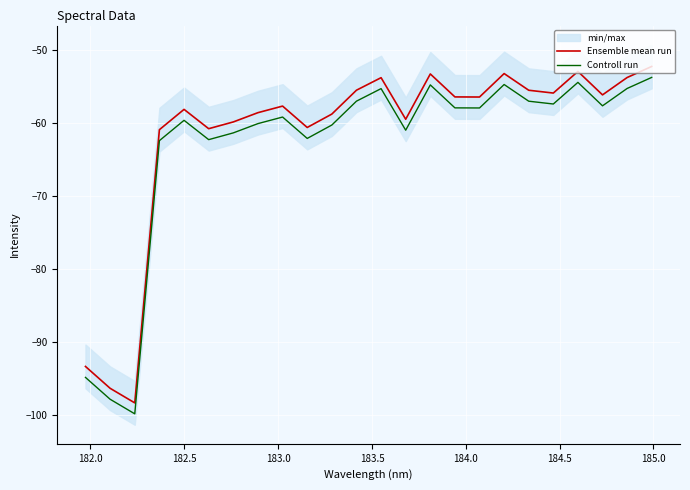

True or false: Controll run and Ensemble mean run intersect in this chart.

False